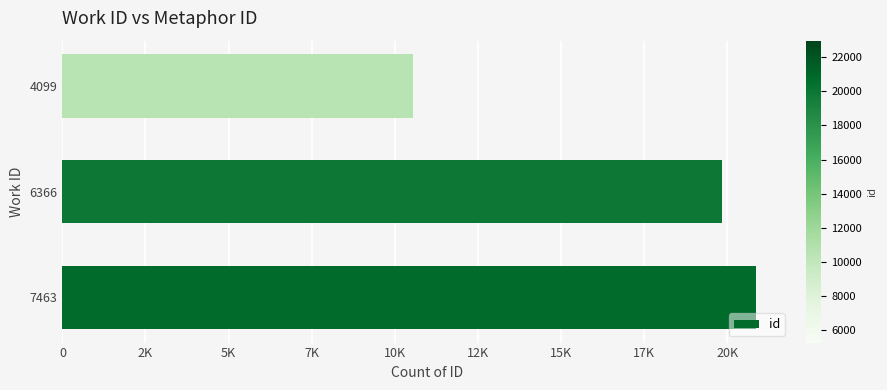

List the labels in order of value, largest first.

7463, 6366, 4099